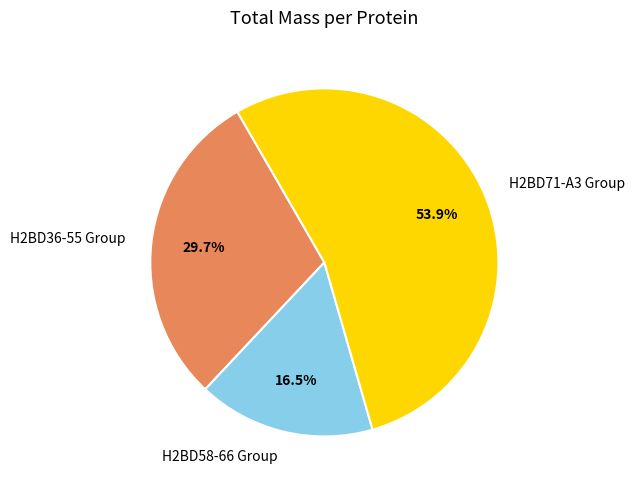

Rank the categories by value from lowest to highest.

H2BD58-66 Group, H2BD36-55 Group, H2BD71-A3 Group